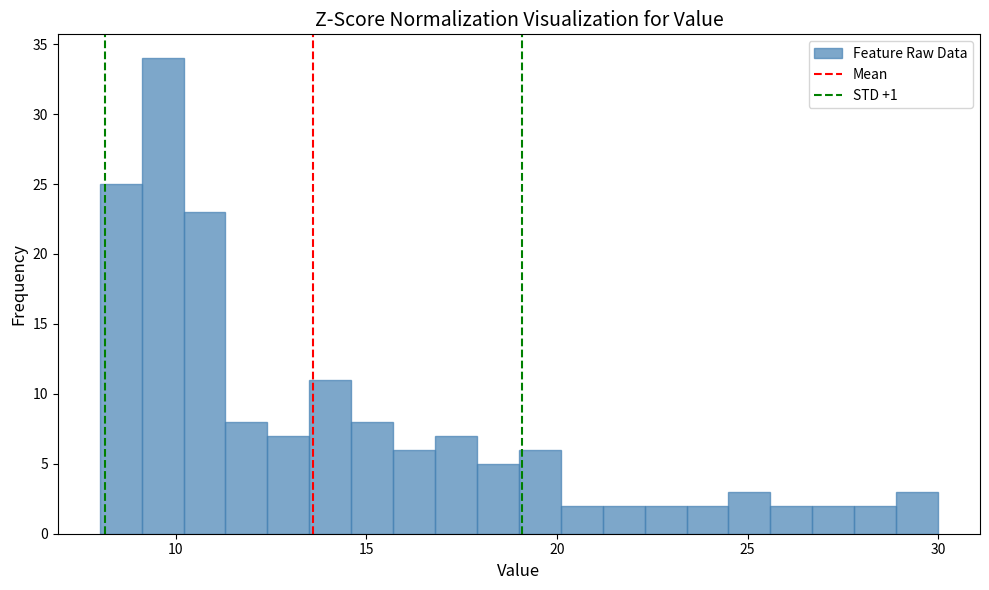

Read against the x-axis, roughly where is the centre of the tallest bar?

9.5